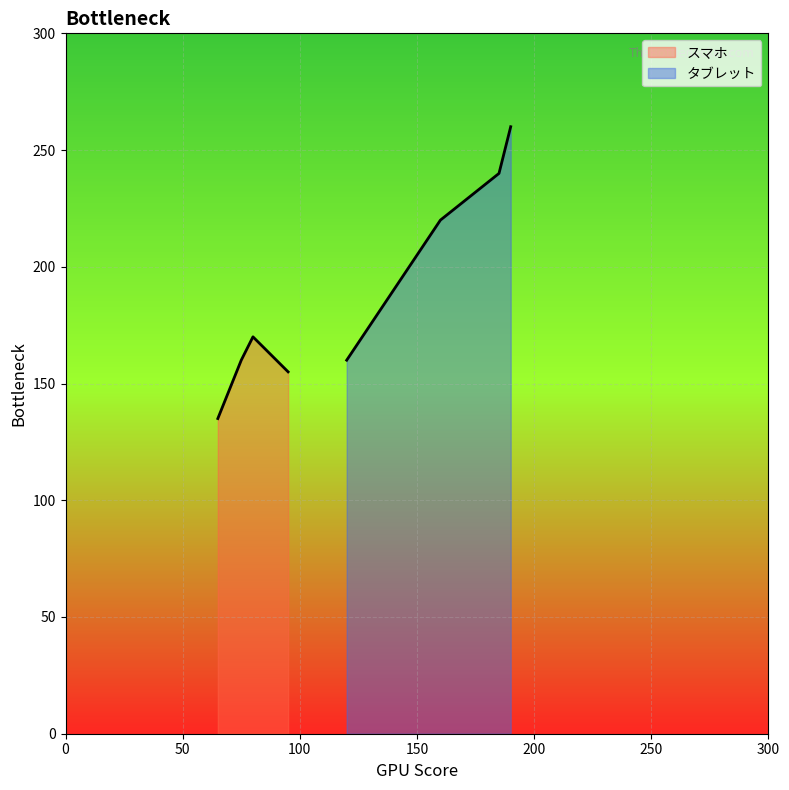

What position from the left is 80?

3